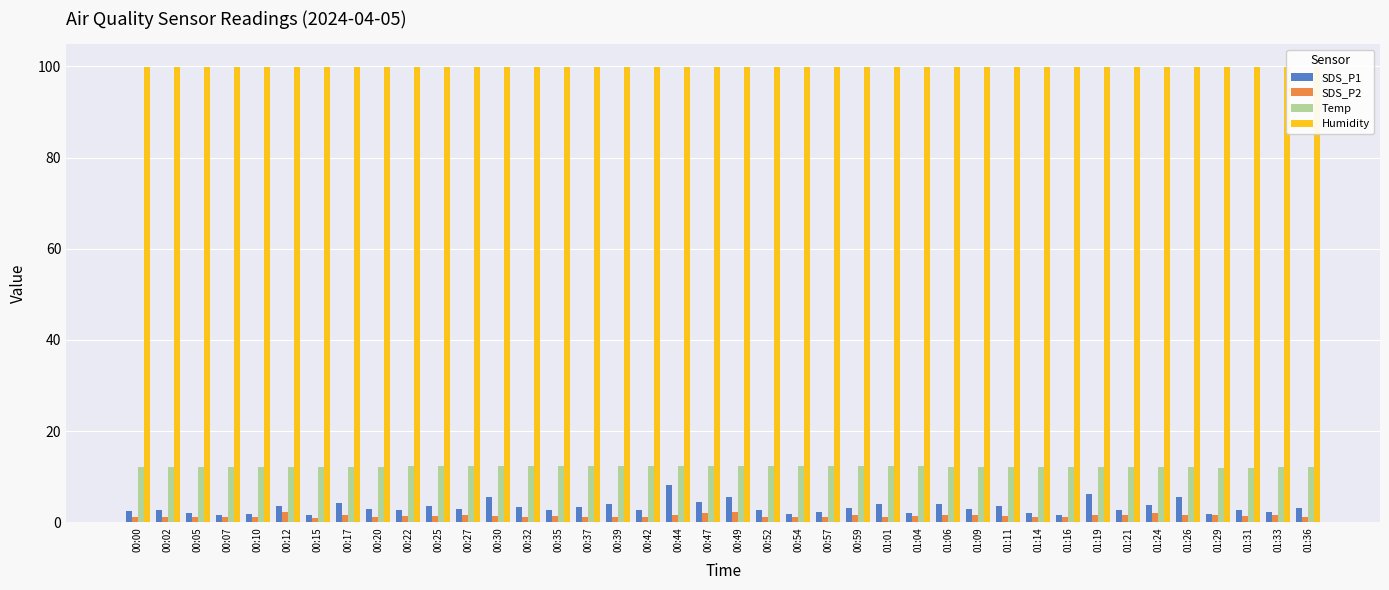

Is it true that Temp equals 12.1 at 01:33?

True